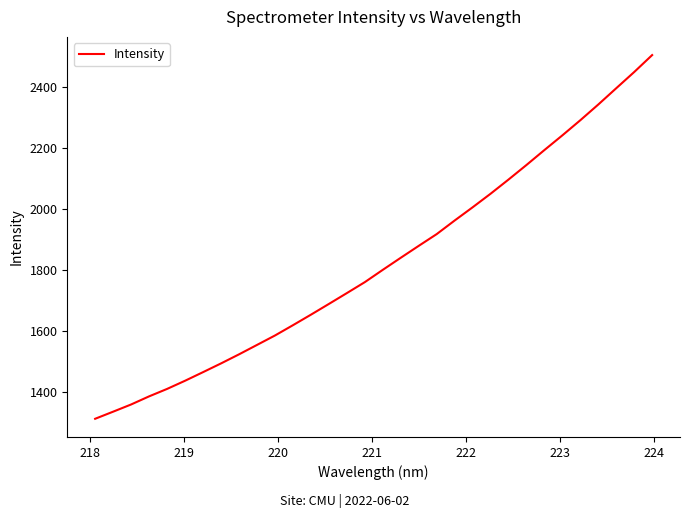

Count the number of values greater than 1800.

16